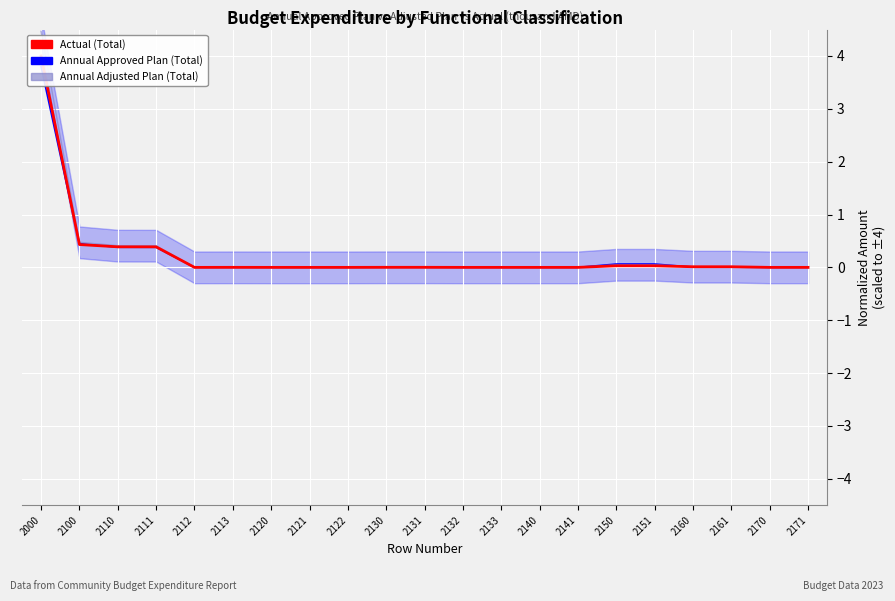

At which label does Actual (Total) reach its peak?

2000